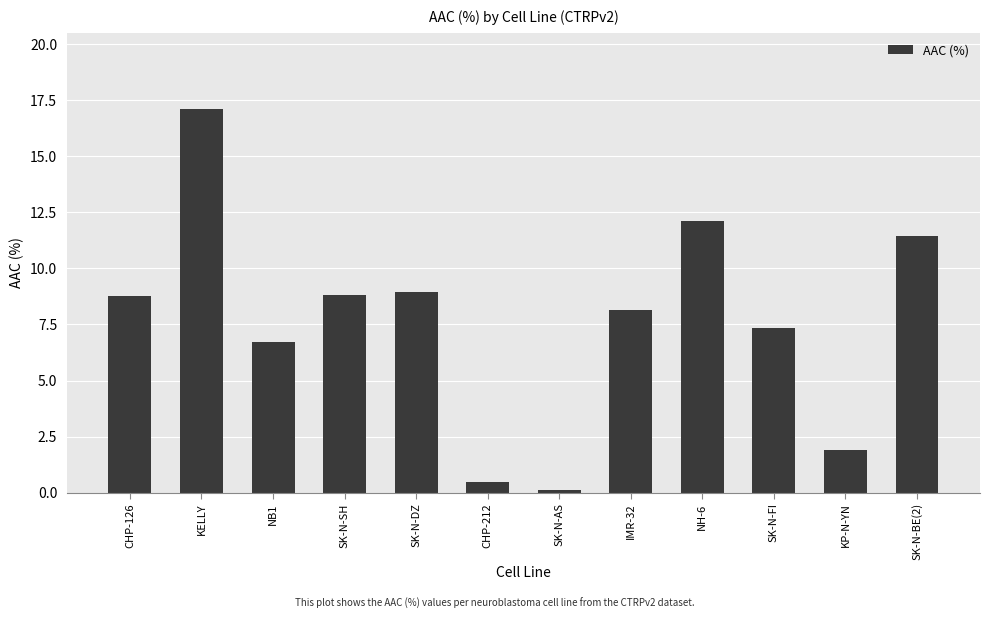

What is the ratio of the value at KELLY to the value at SK-N-FI?

2.3